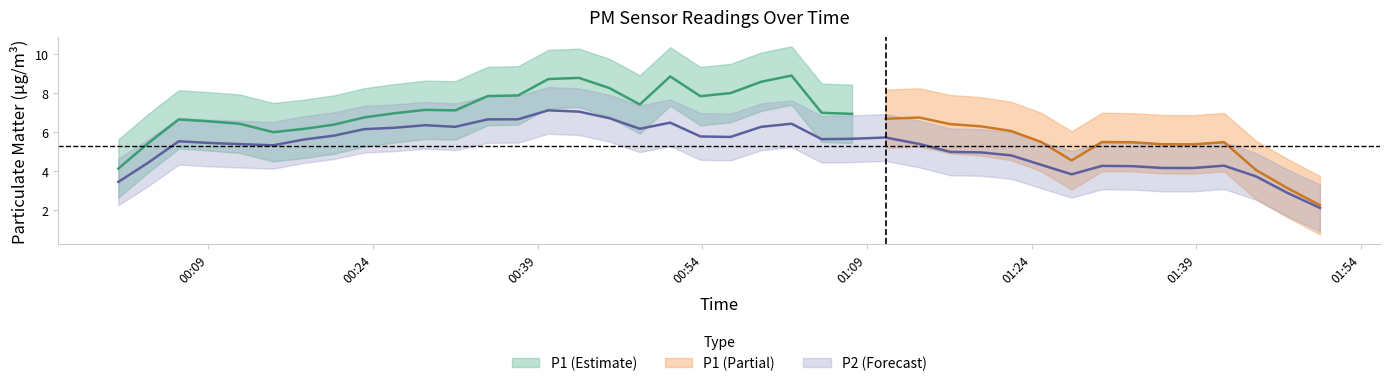

What is the difference between the P1 values at 3 and 23?

1.0